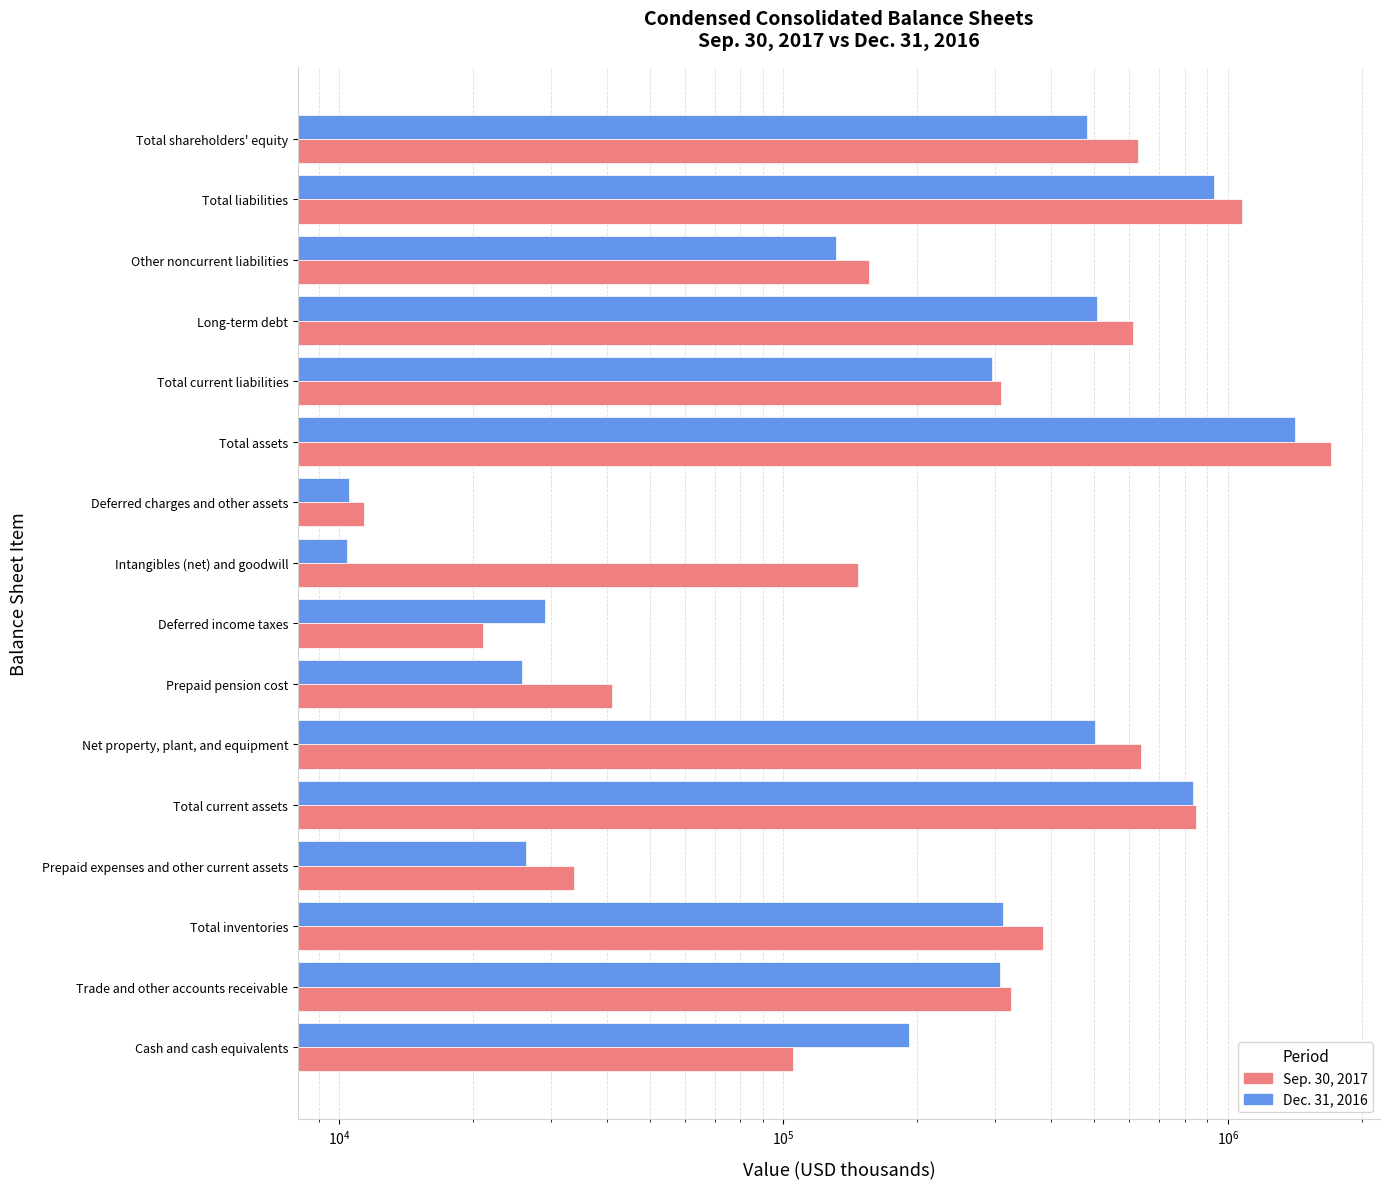

At how many categories does at least one series exceed 702074?

3